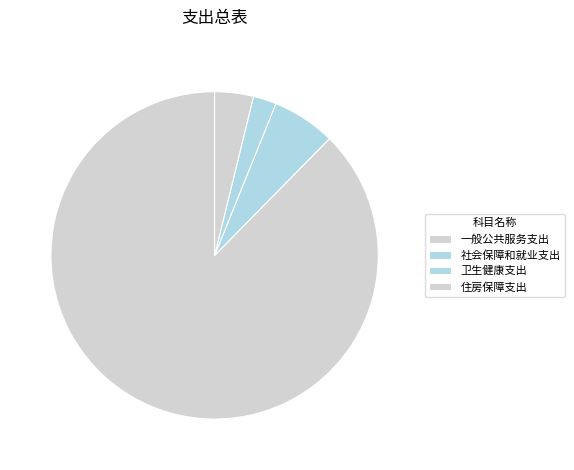

Does any single category account for the majority?

Yes